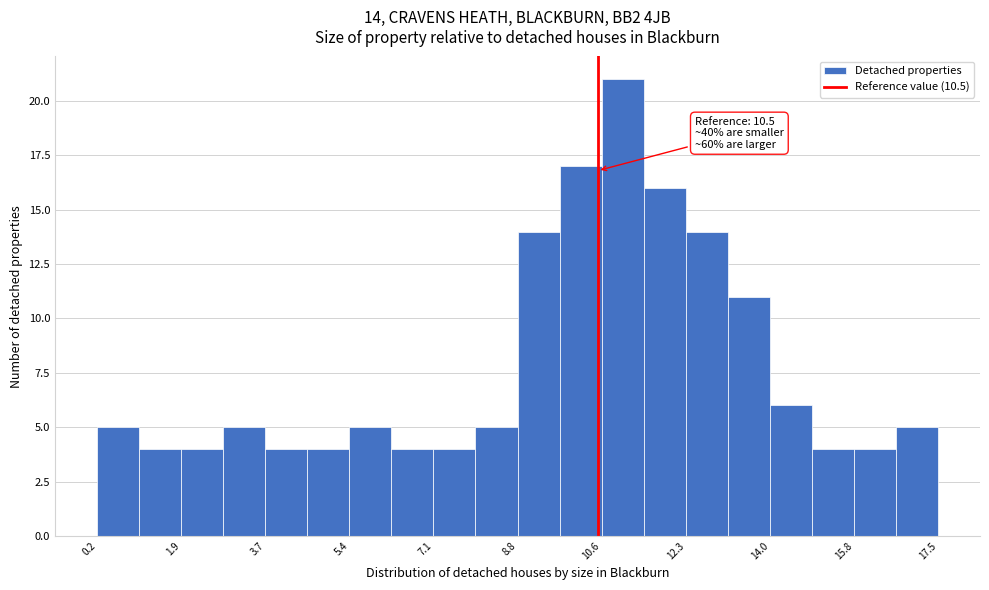

Over which range of the x-axis is the bar tallest?

10.6 to 11.4